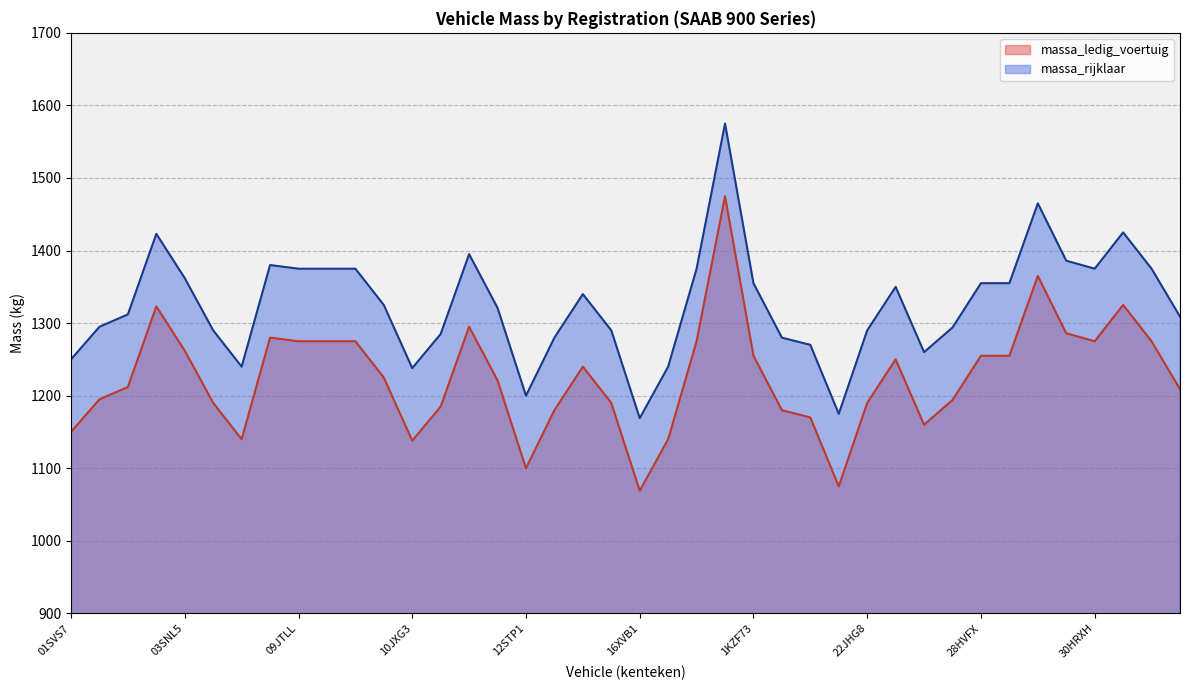

What is the label of the 21st point from the left?

16XVB1